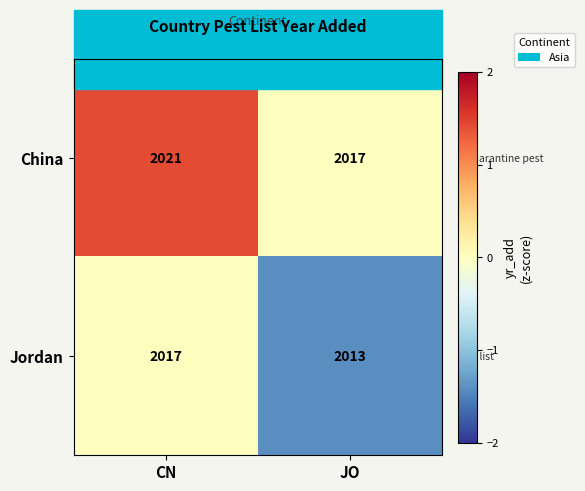

What is the sum of the Jordan values at JO and CN?

4030